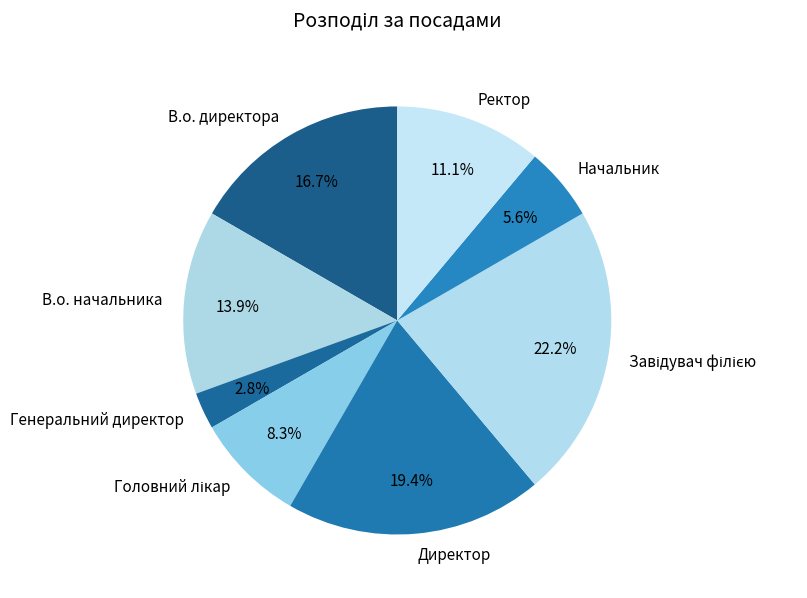

Which category has the smallest portion of the pie?

Генеральний директор